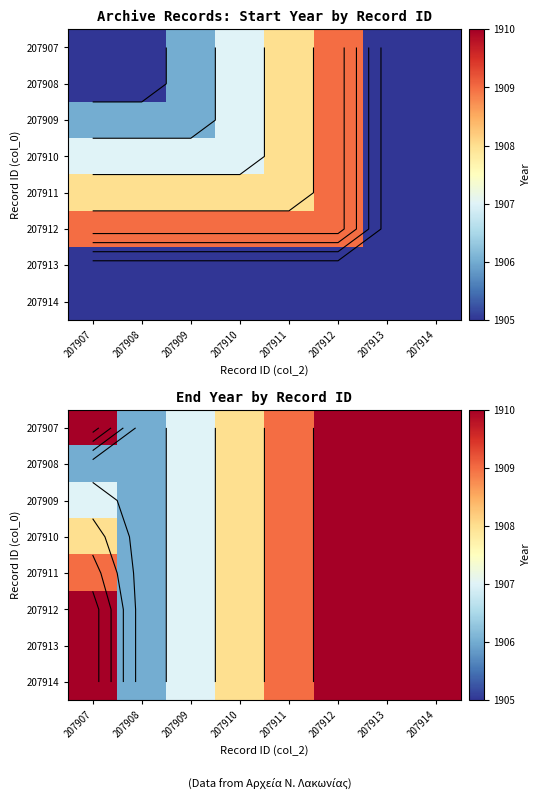

Is it true that 207909 equals 1910 at 207913?

True